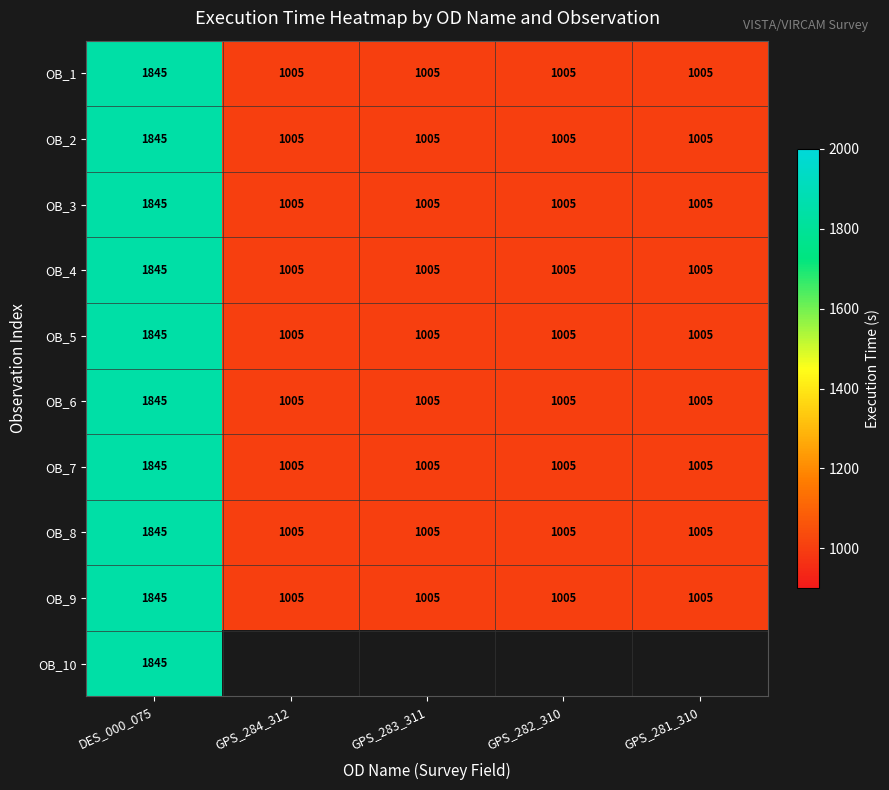

What is the total value across all series at DES_000_075?

18450